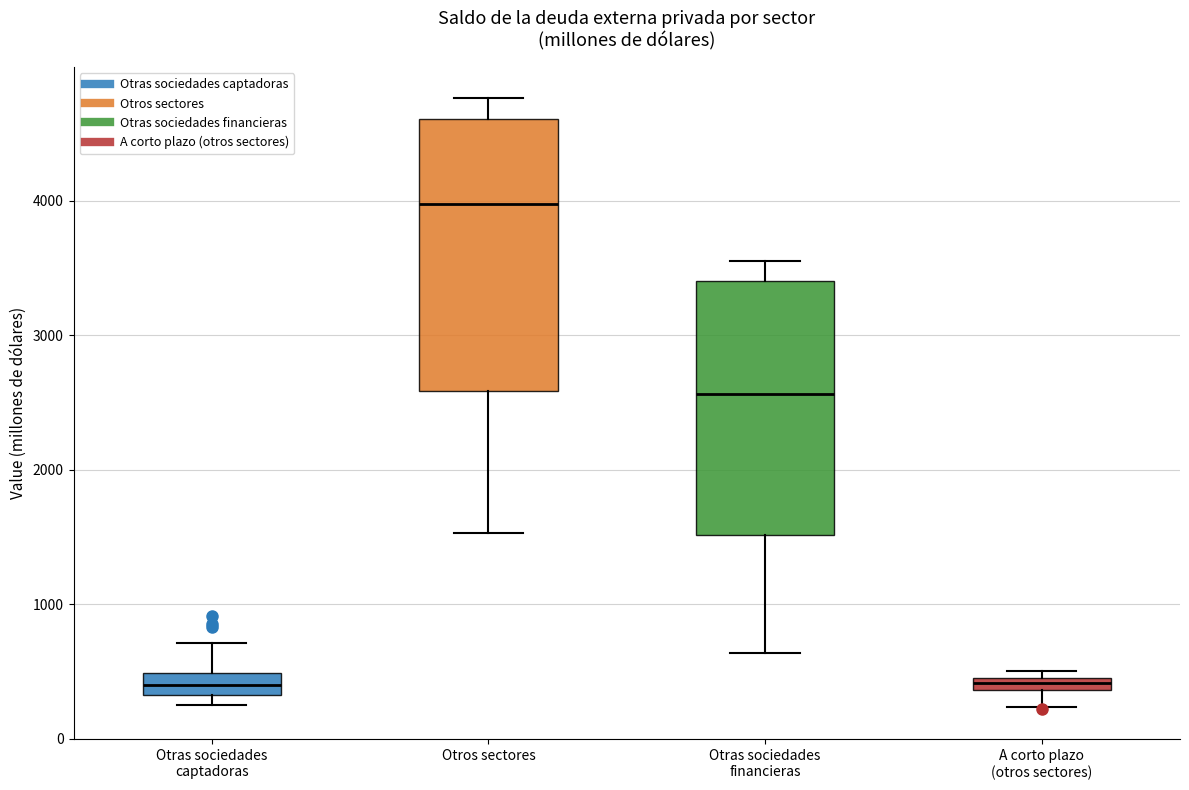

Which box is the tallest, from its lower edge to its upper edge?

Otros sectores